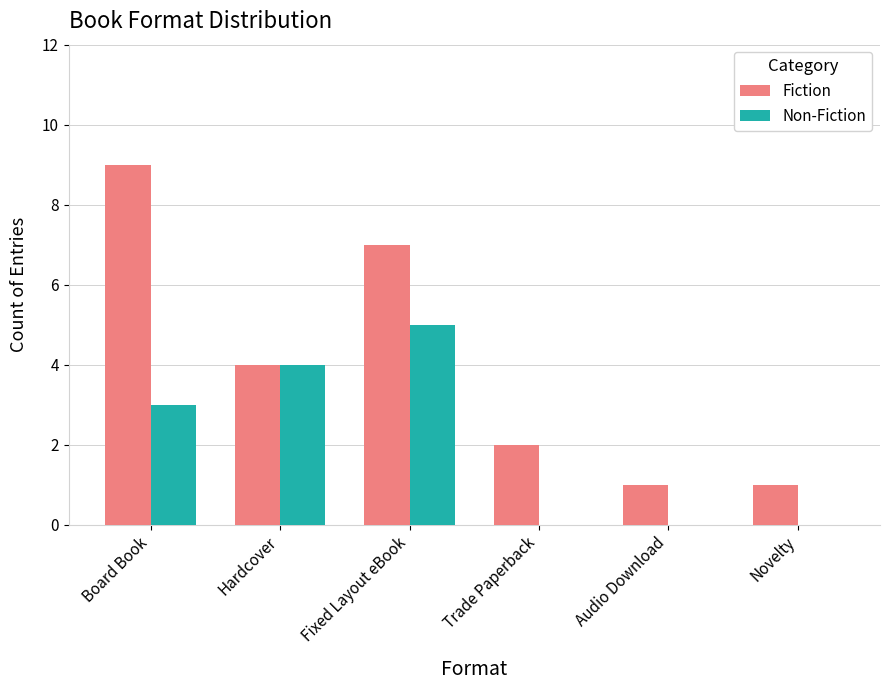

Is the value of Fiction at Hardcover greater than the value of Non-Fiction at Trade Paperback?

Yes